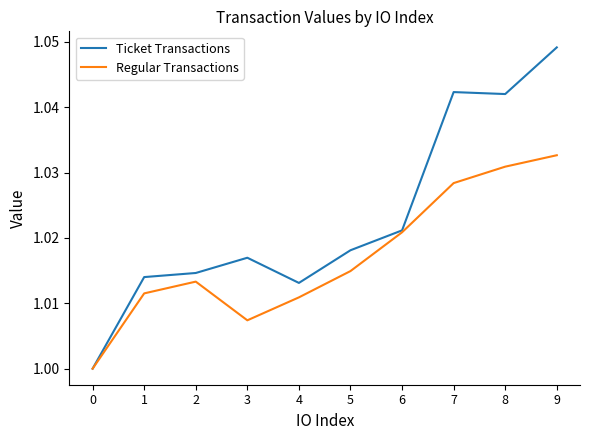

List the series in order of their peak value, highest first.

Ticket Transactions, Regular Transactions